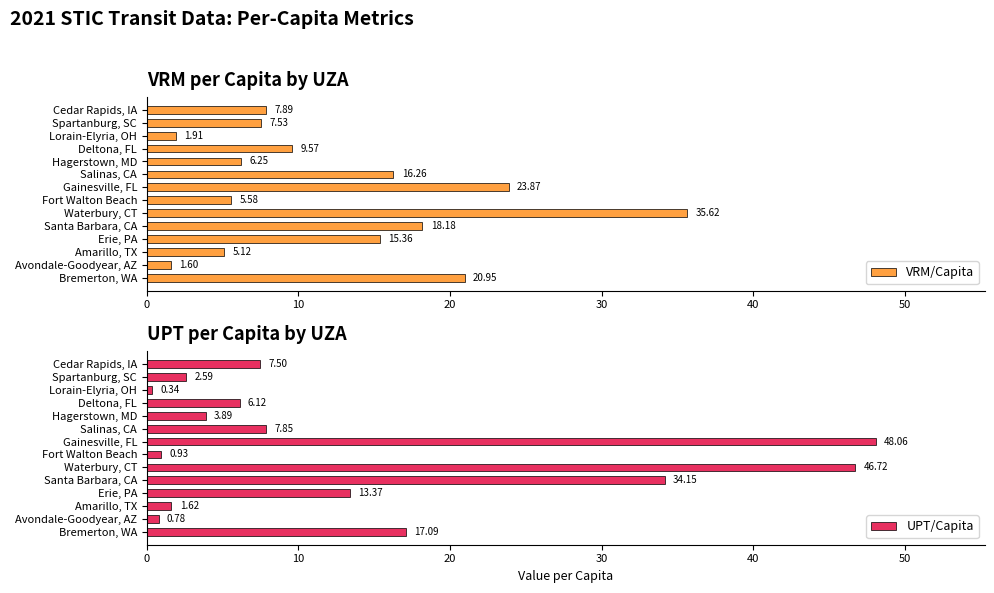

What is the difference between the VRM/Capita values at Avondale-Goodyear, AZ and Amarillo, TX?

3.5